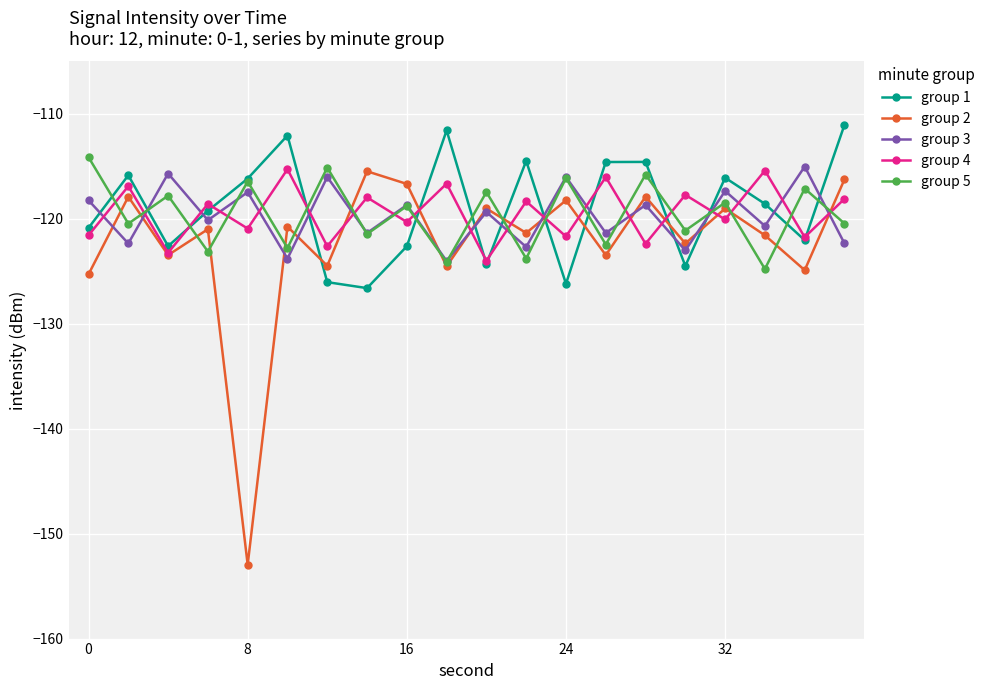

How many data points in group 3 are less than -119?

11